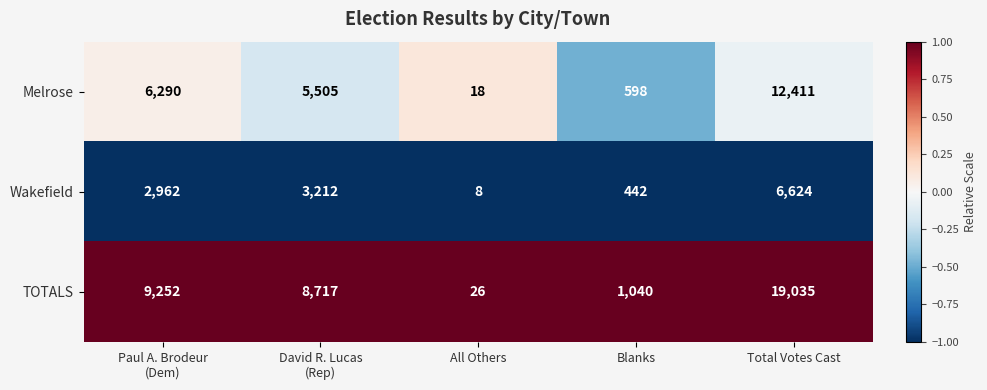

Between David R. Lucas
(Rep) and All Others, which series saw the biggest shift?

TOTALS